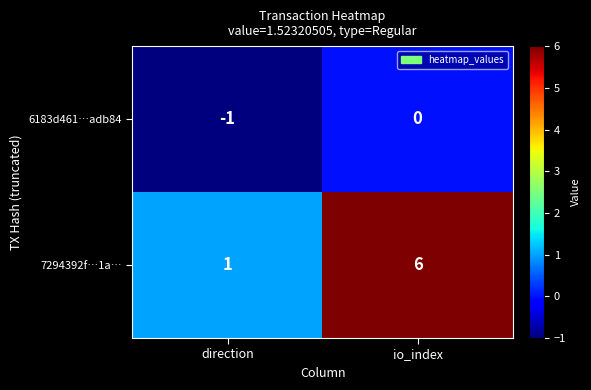

At which category is the sum across all series the highest?

io_index